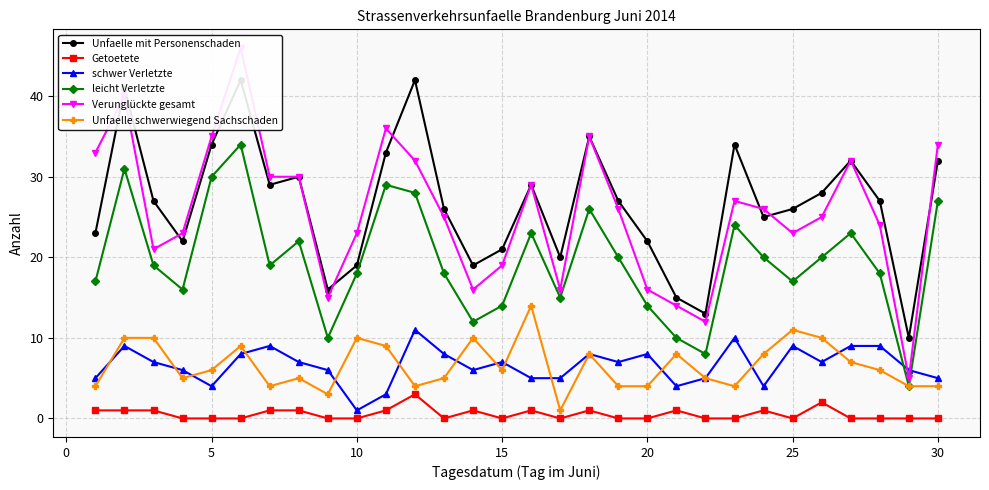

What are all the series names shown in the legend?

Unfaelle mit Personenschaden, Getoetete, schwer Verletzte, leicht Verletzte, Verunglückte gesamt, Unfaelle schwerwiegend Sachschaden